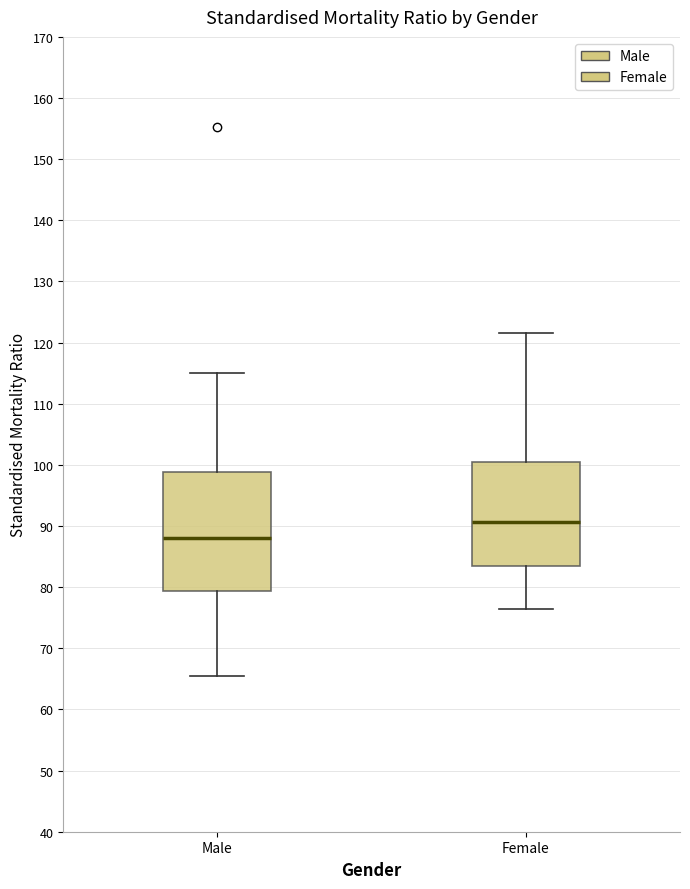

Where does the upper whisker of the box for Male end on the y-axis? The values are not printed on the chart, so give them approximately, as read against the axis.

115